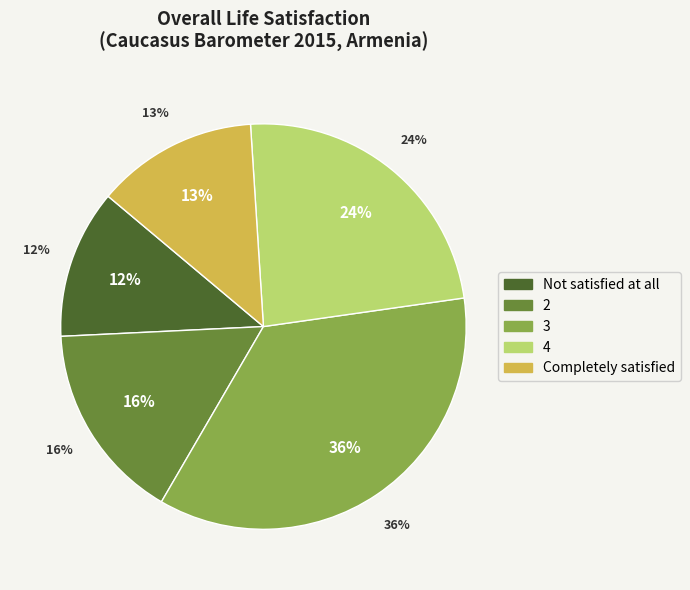

What percentage is the 4 slice, to the nearest percent?

24%